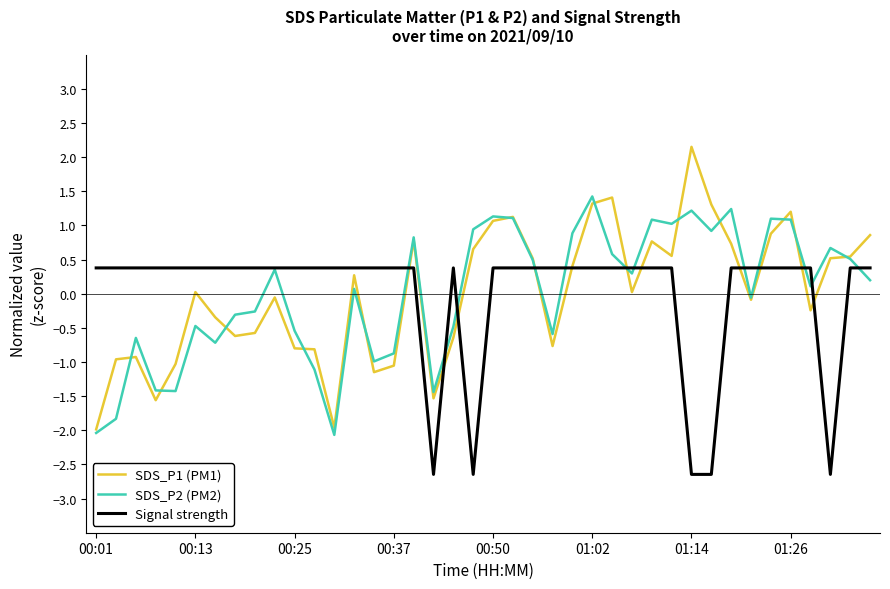

Which series has the largest range (max minus min)?

SDS_P1 (PM1)